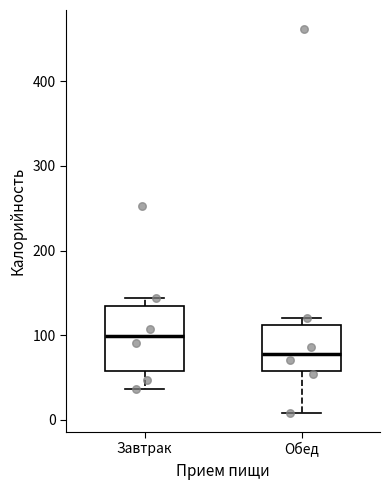

Reading left to right, read every box against the y-axis: the position of its median line, the range the box covers, and the ends of its whiskers. The values are not printed on the chart, so give them approximately, as read against the axis.

Завтрак: median 100, box 60 to 130, whiskers 40 to 140
Обед: median 80, box 60 to 110, whiskers 10 to 120